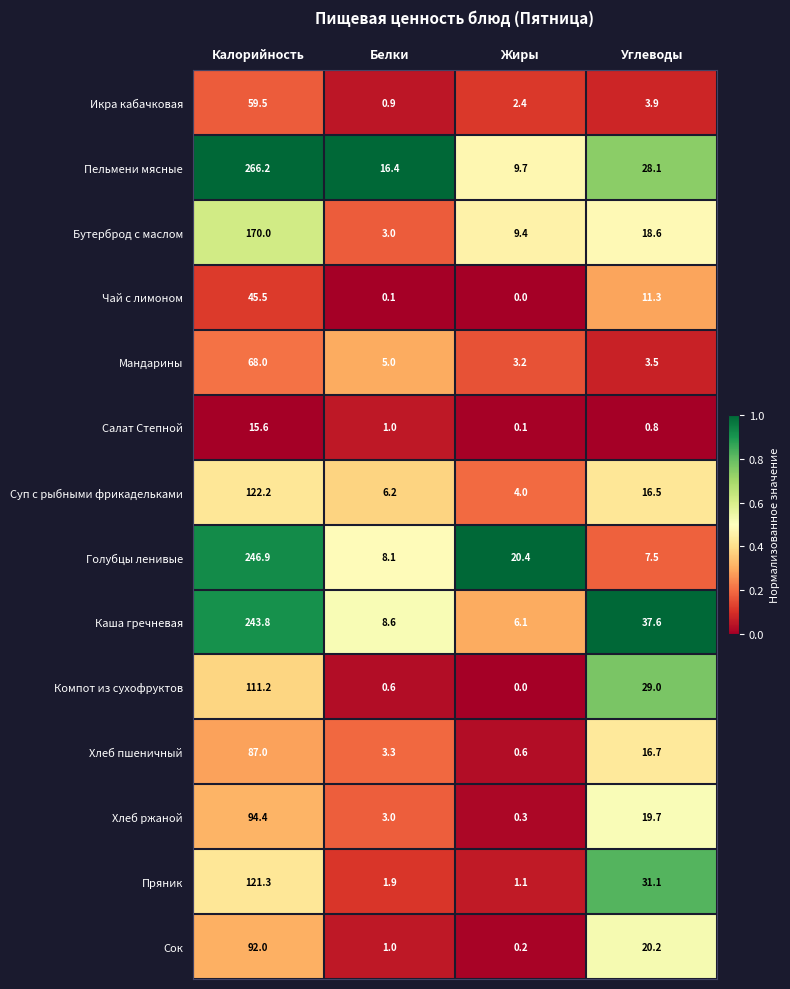

Which series changed the most between Калорийность and Белки?

Пельмени мясные